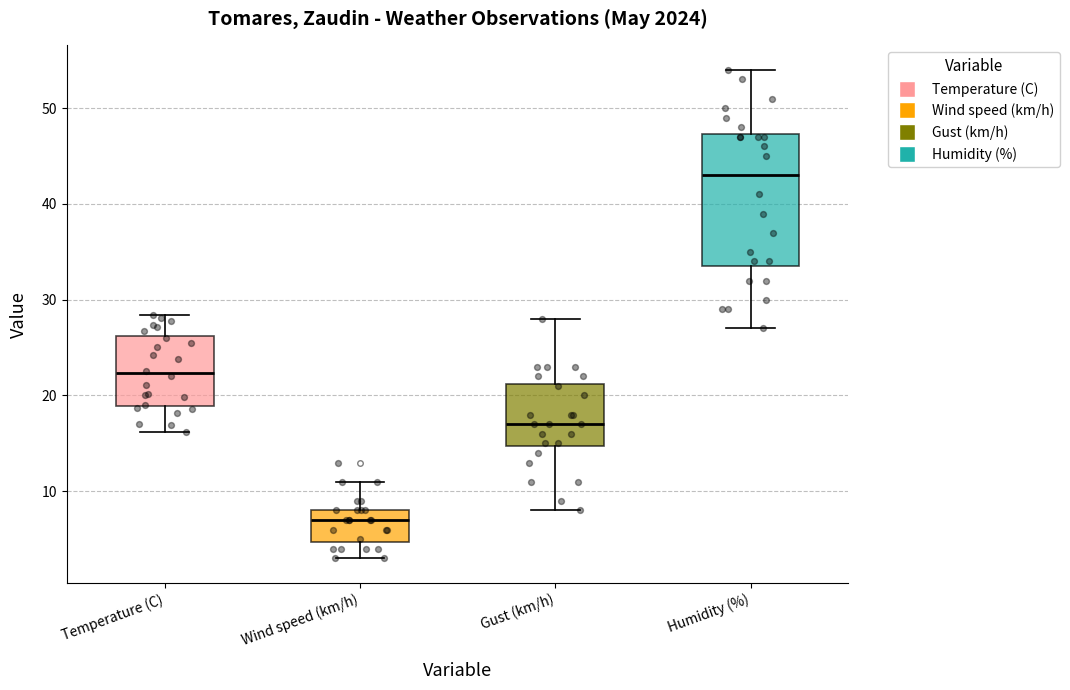

Where does the lower whisker of the box for Gust (km/h) end on the y-axis? The values are not printed on the chart, so give them approximately, as read against the axis.

8